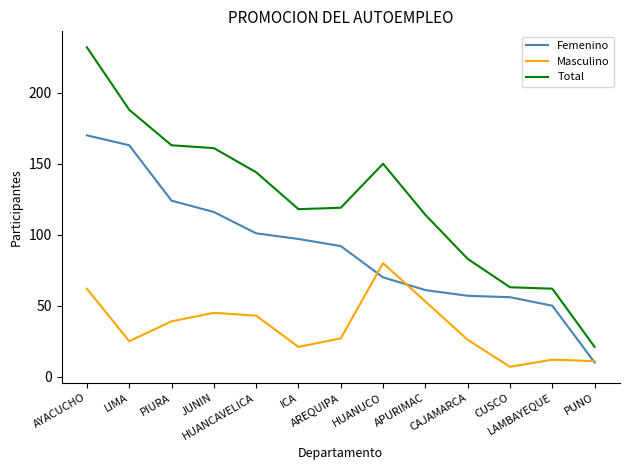

True or false: Total and Femenino cross at least once.

False